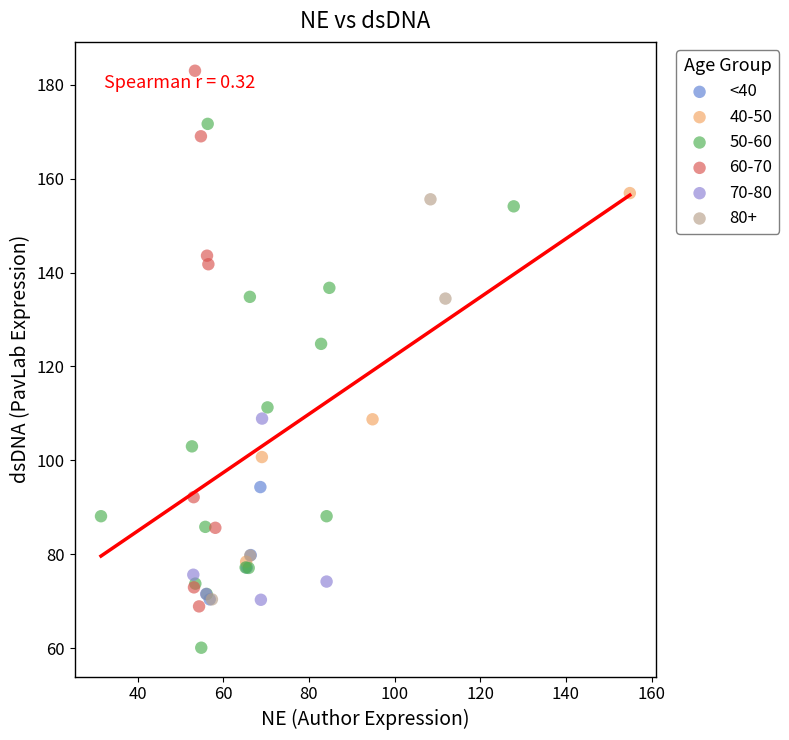

Which series contains the highest Y value?

60-70